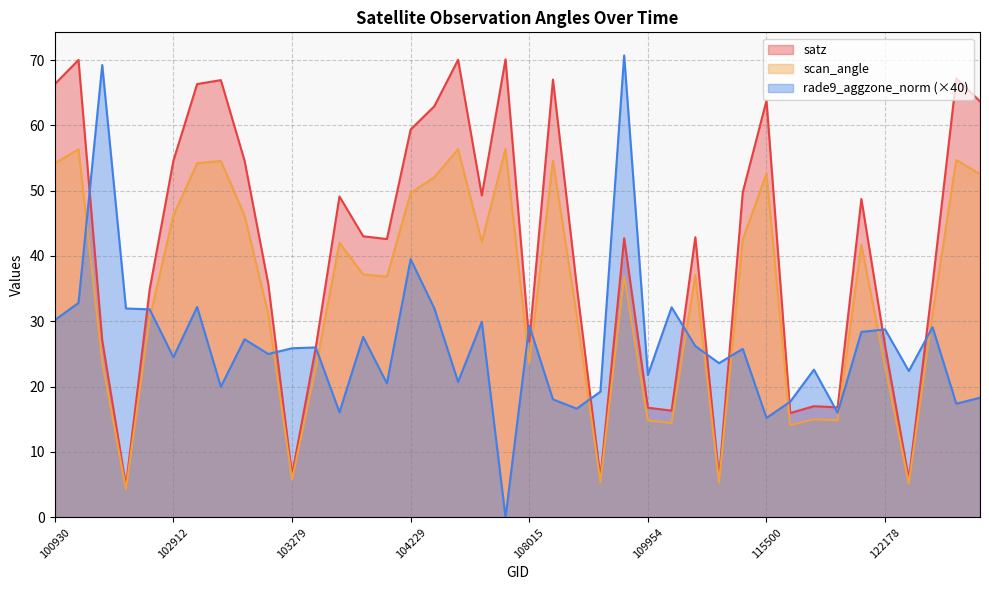

The satz series shows 67.2 at 122884. True or false?

True